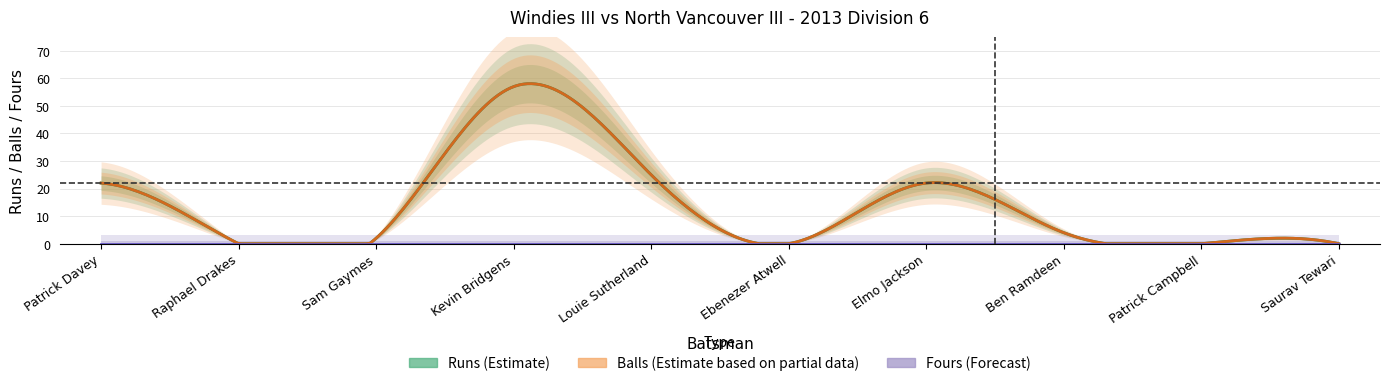

What is the difference between the highest and lowest values at Kevin Bridgens?

57